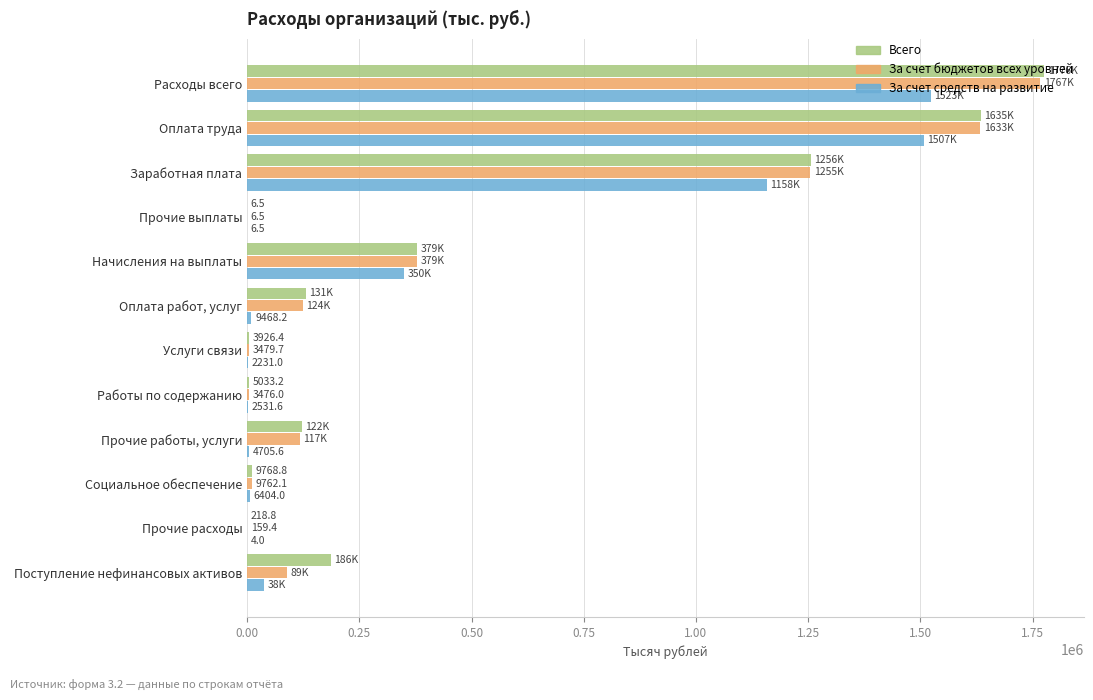

How many categories are shown in the chart?

12